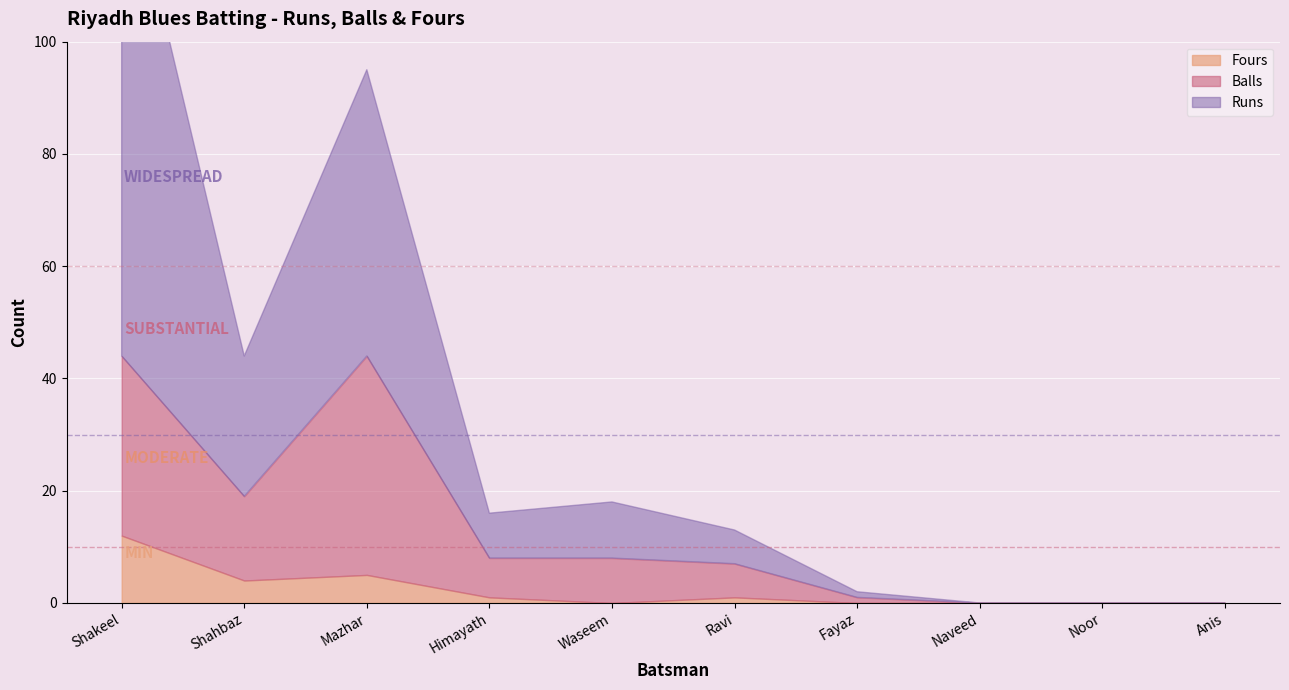

What is the sum of the Balls values at Waseem and Himayath?

15